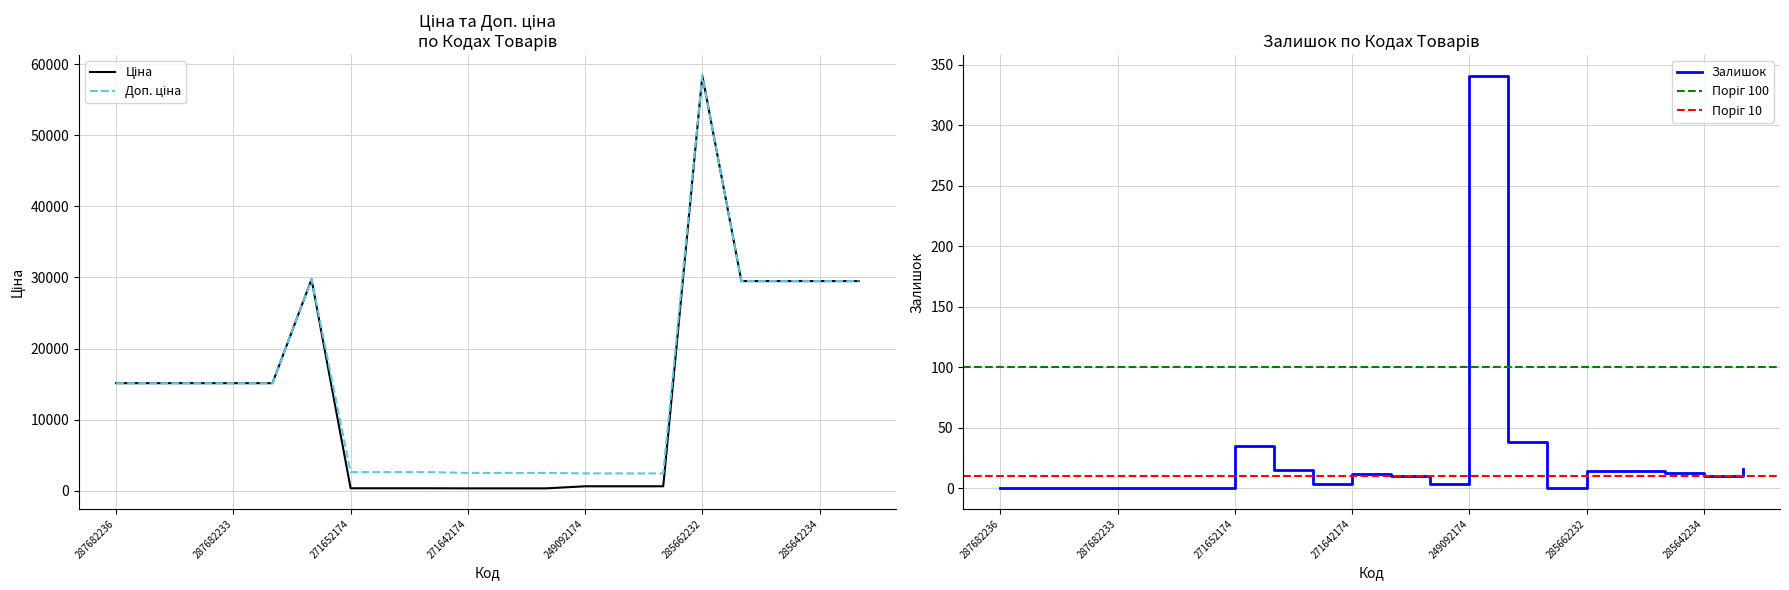

What is the difference between the highest and lowest values at 249092174?

2073.8